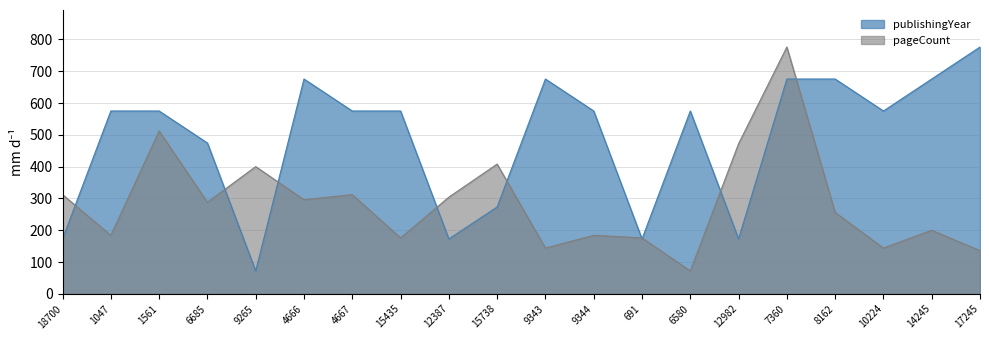

Is the value of publishingYear at 8162 greater than the value of pageCount at 691?

Yes